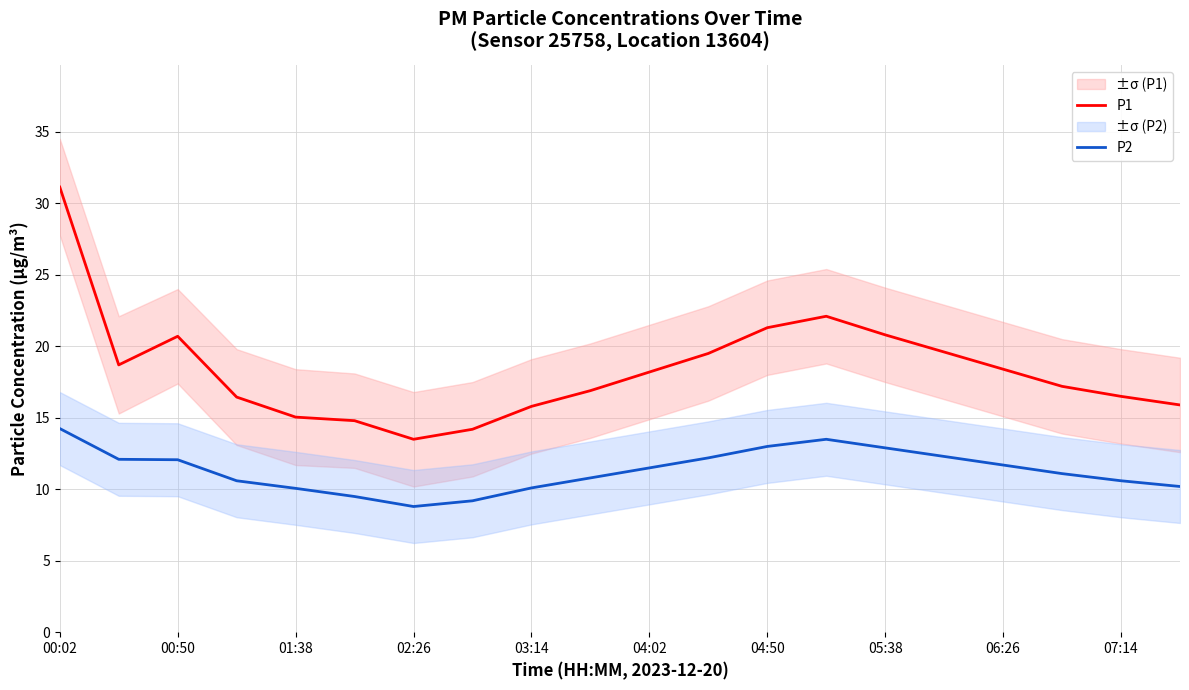

True or false: P2 has more than 1 interior local peaks.

False